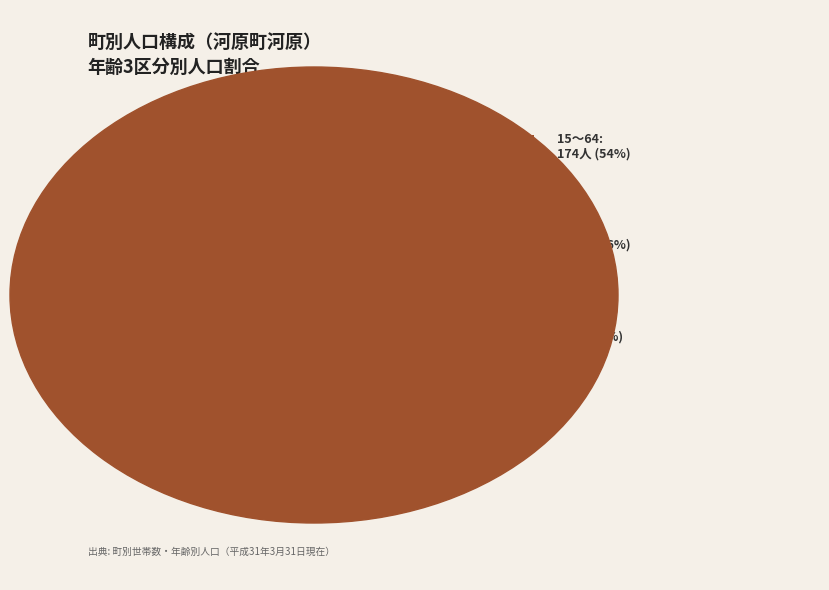

What is the largest slice in the pie chart?

15～64